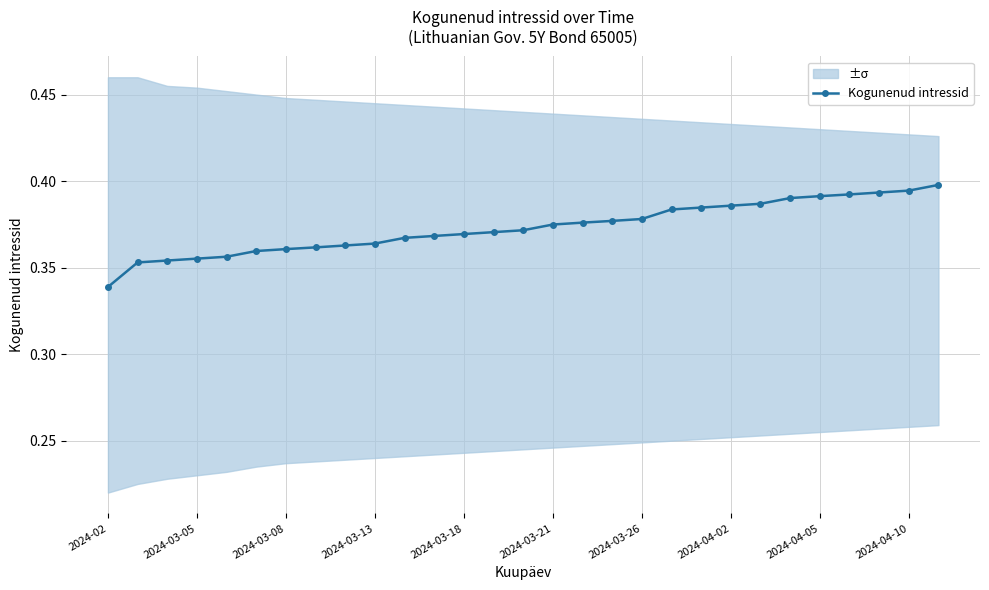

Where is Kogunenud intressid nearest to the value 0?

2024-02